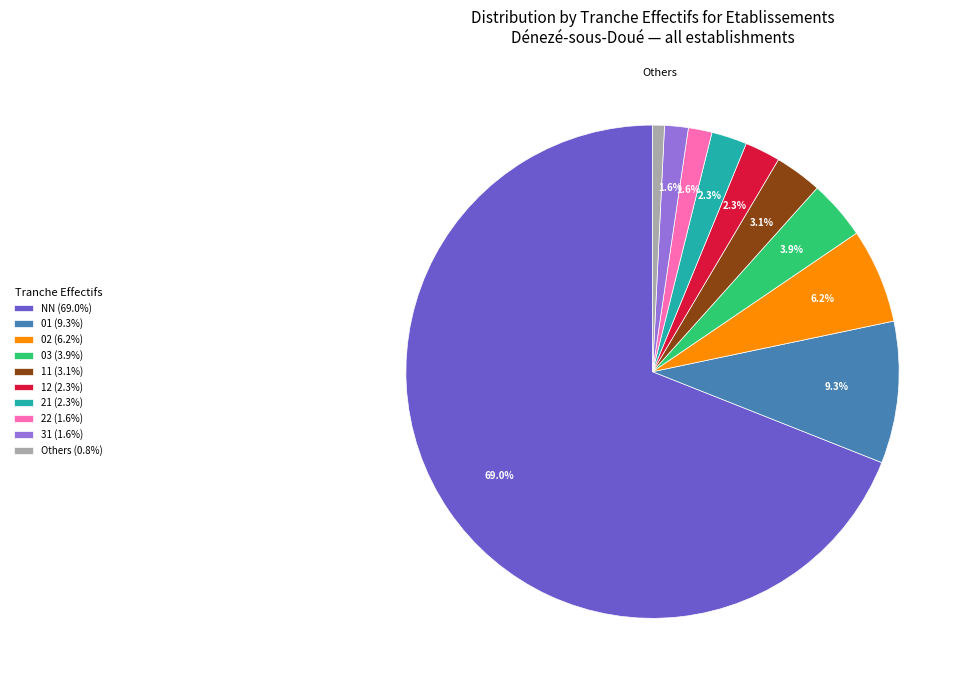

Is there any slice that represents more than half of the pie?

Yes